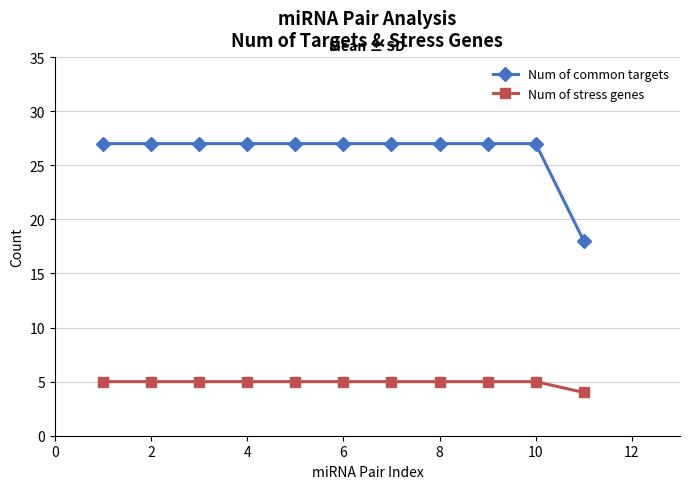

What is the minimum value shown in the chart?

4